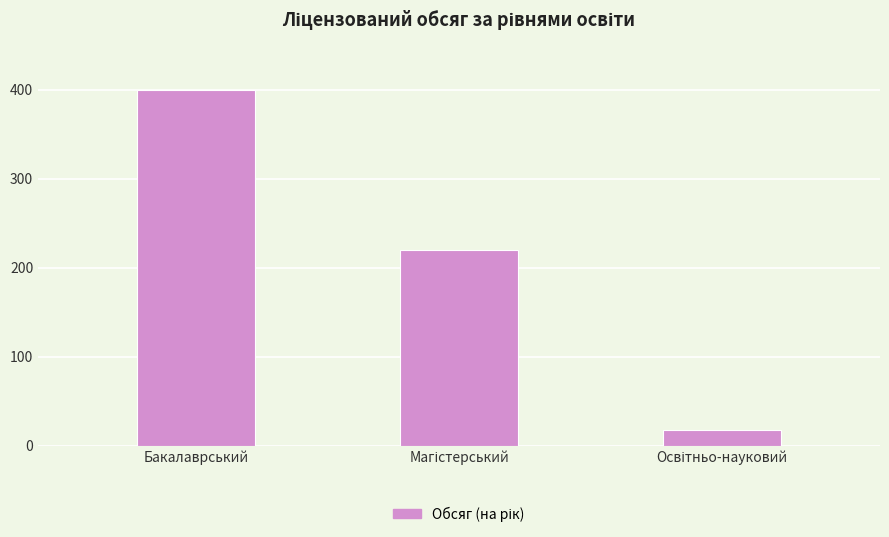

Reading left to right, list all the values displayed in this chart.

400	220	18